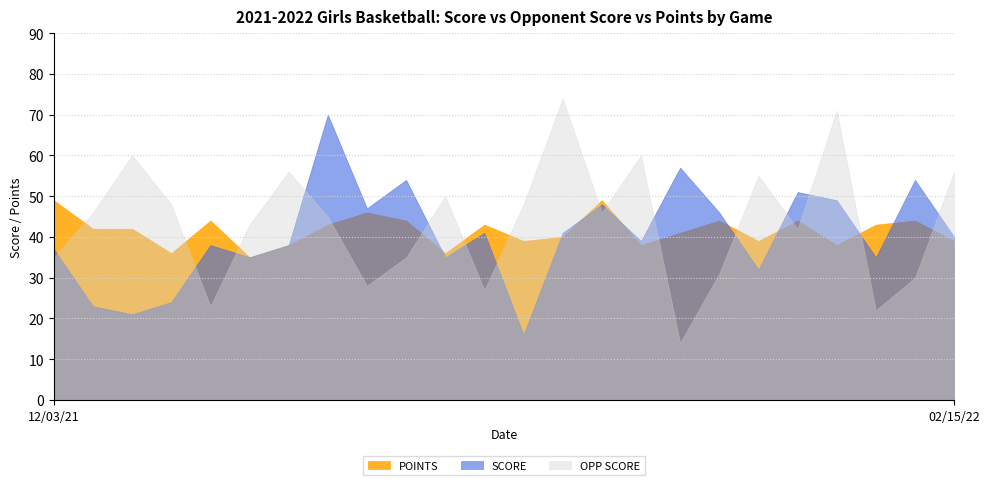

Which series has the largest total across all categories?

OPP SCORE